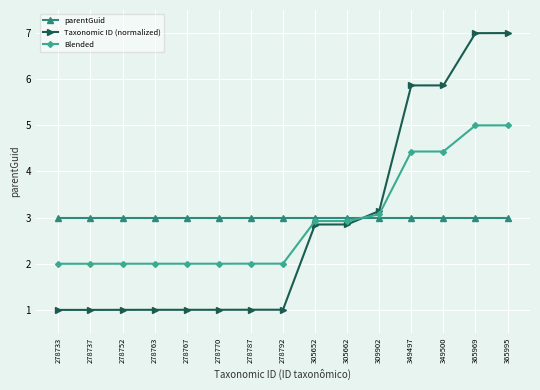

What is the value of the parentGuid point at the 6th from the left?

3.0